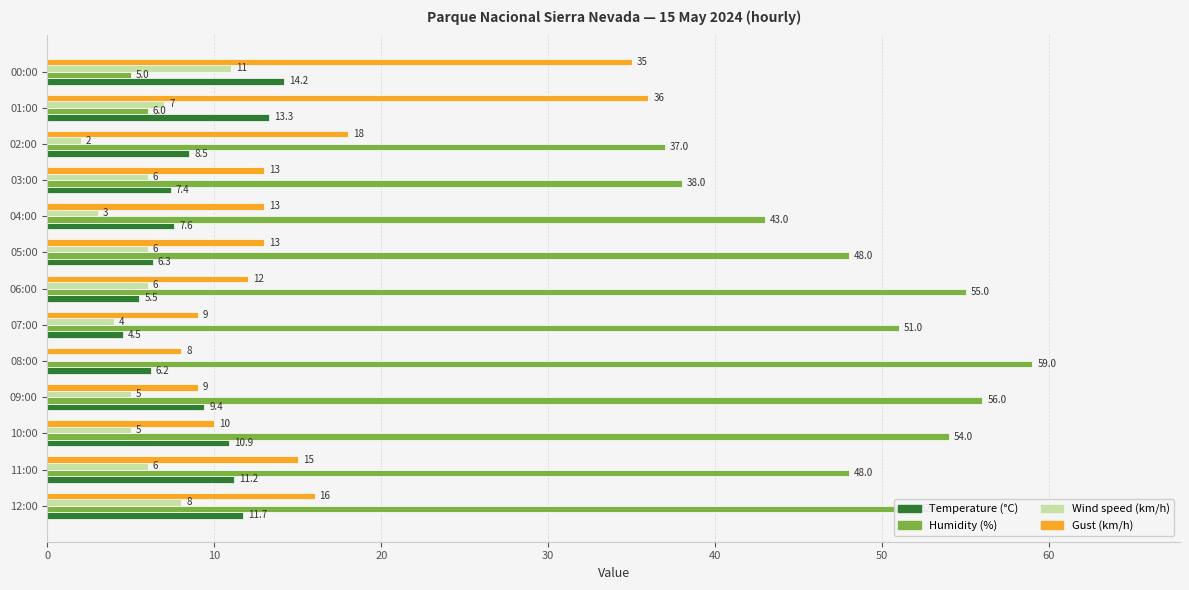

What are all the series names shown in the legend?

Temperature (°C), Humidity (%), Wind speed (km/h), Gust (km/h)